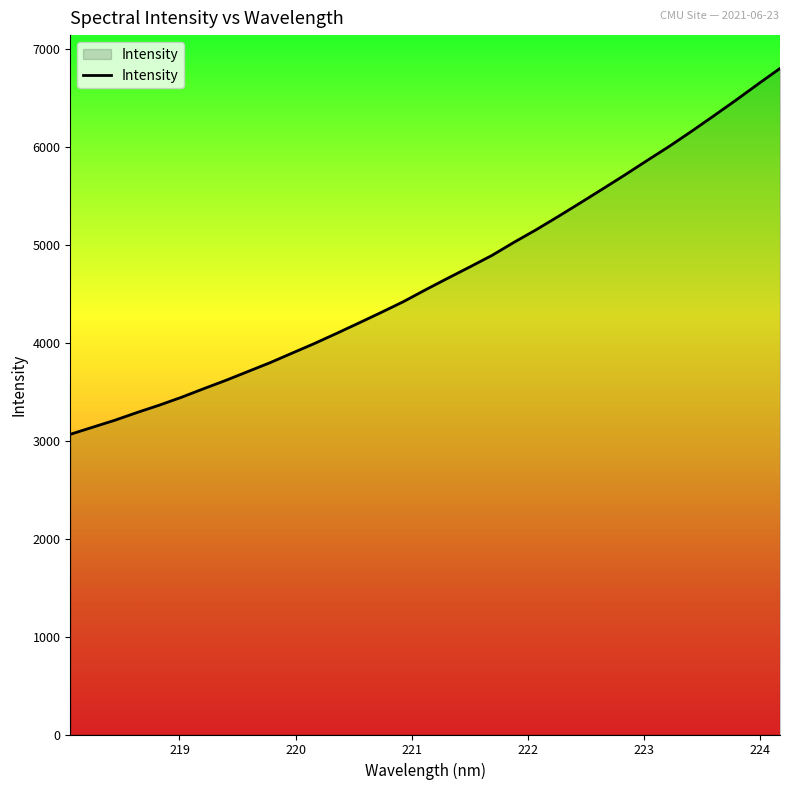

What is the greatest value displayed?

6798.5